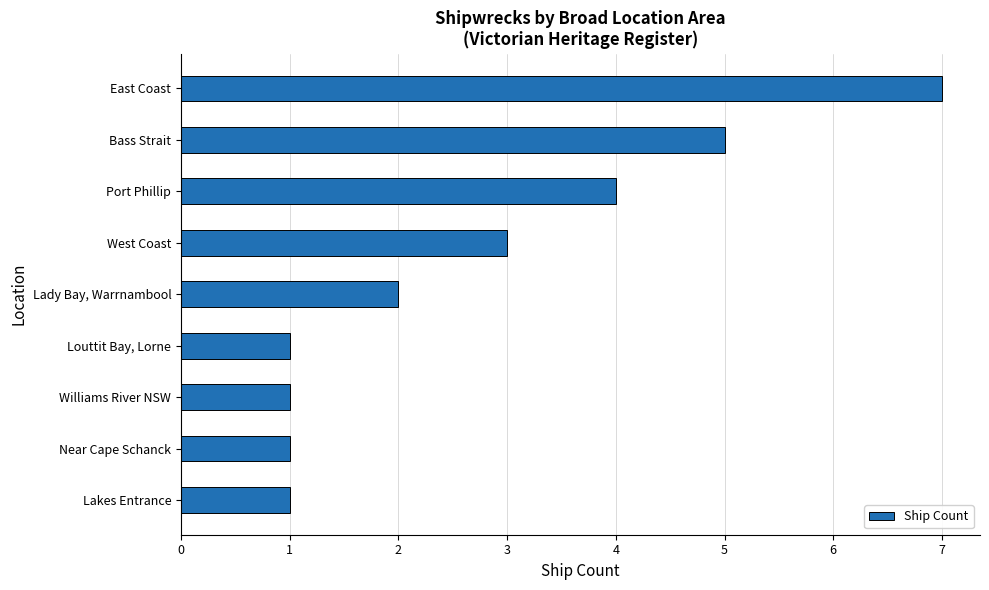

Reading top to bottom, transcribe all the data shown in this chart.

7	5	4	3	2	1	1	1	1